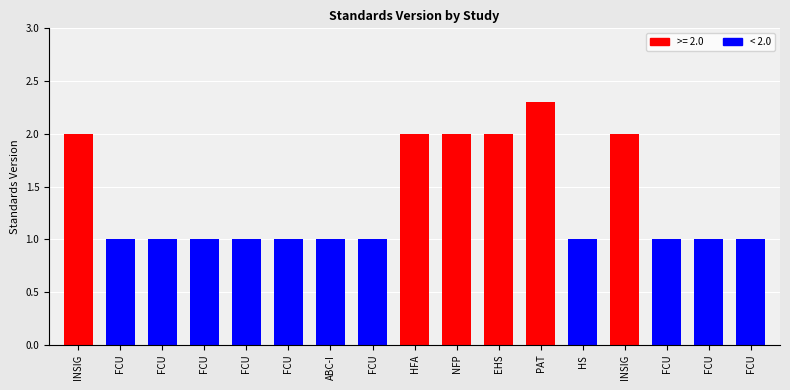

Are the bars horizontal?

No